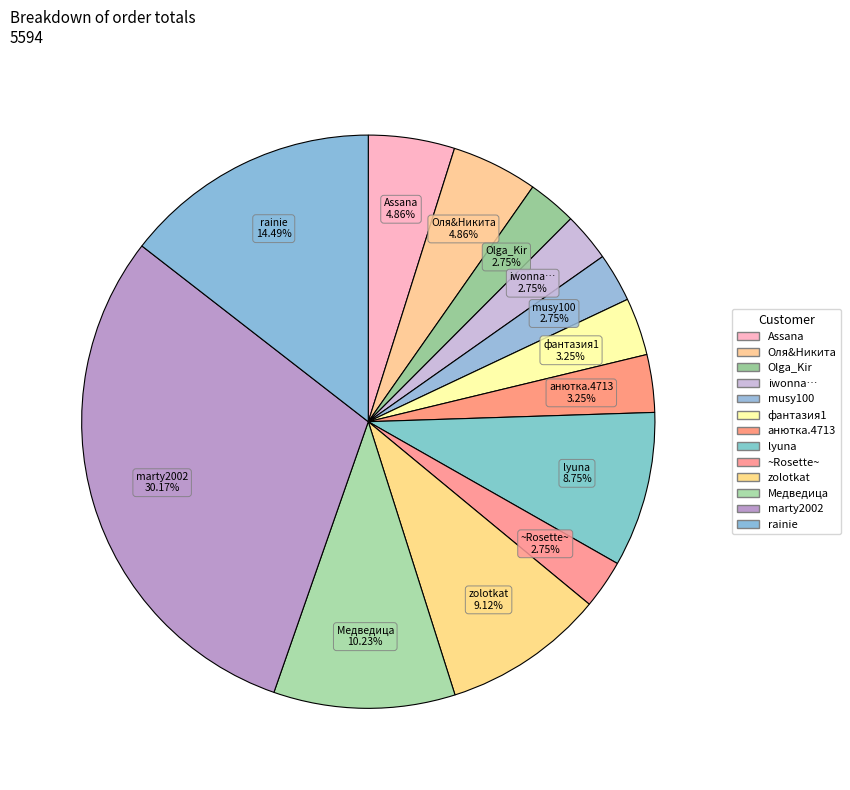

How many segments does this pie chart have?

13